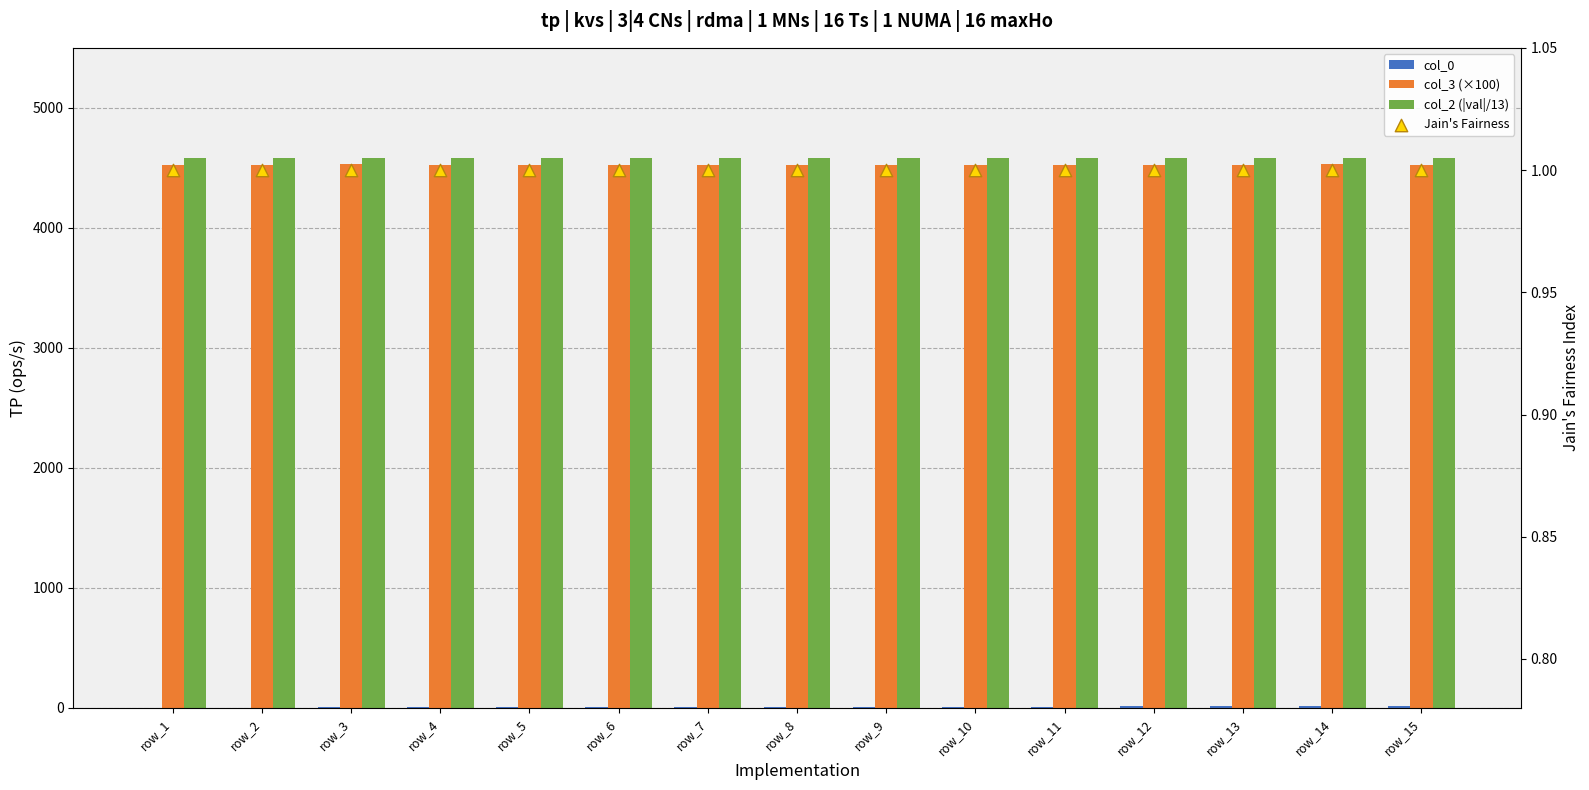

Which series has the largest total across all categories?

col_2 (|val|/13)